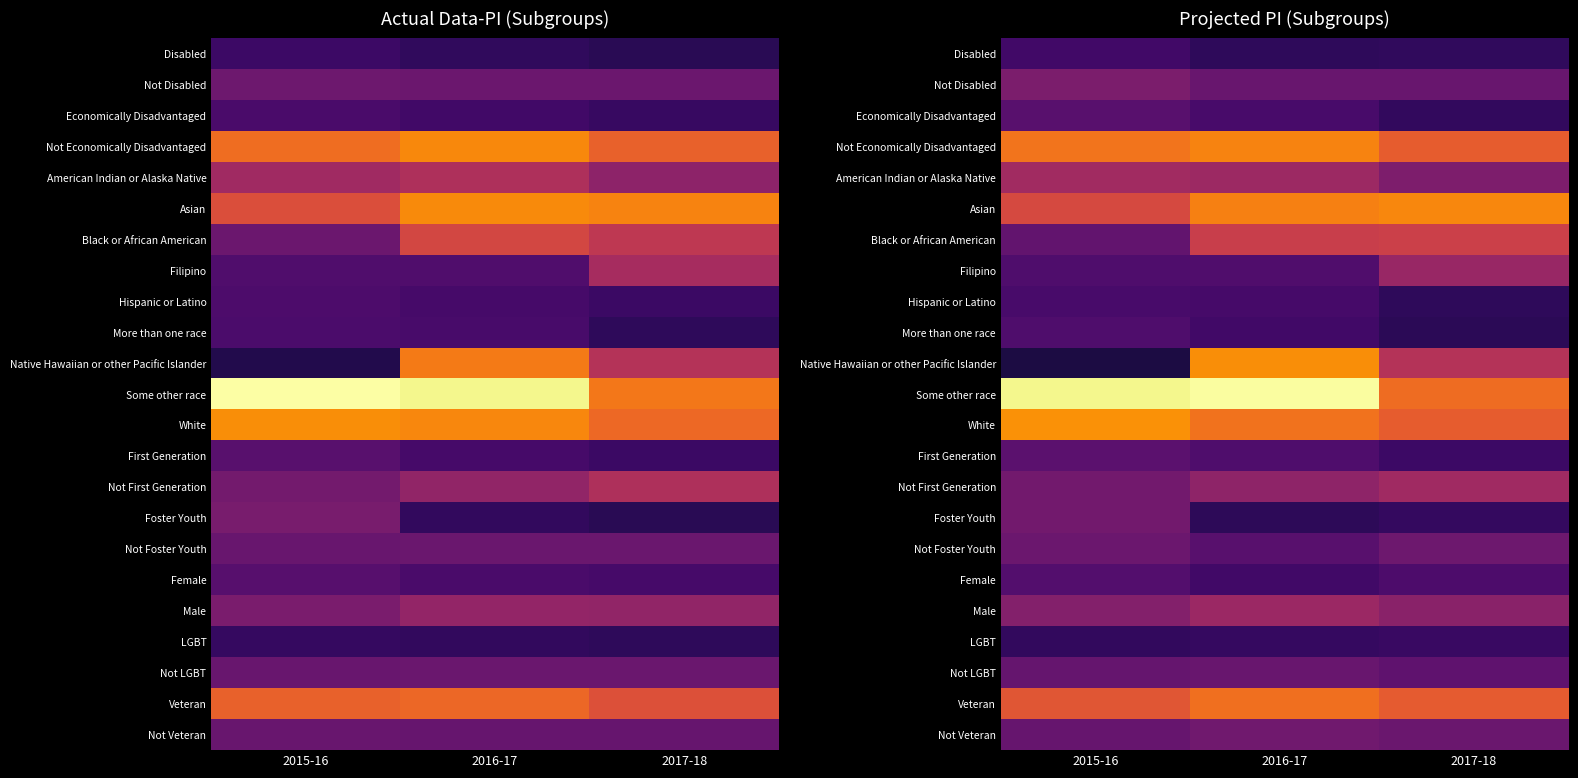

Which series has the largest range (max minus min)?

Native Hawaiian or other Pacific Islander